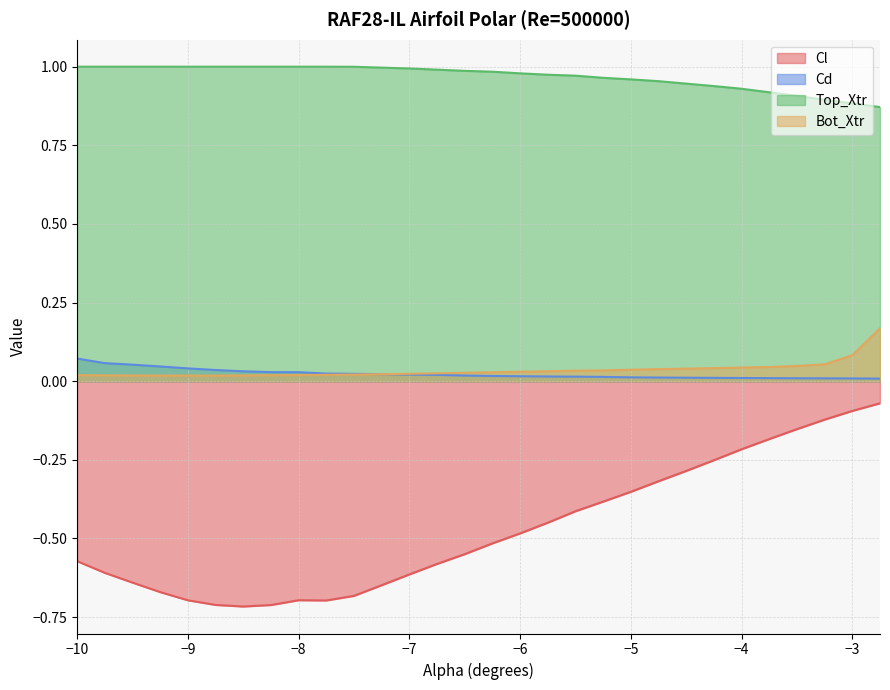

What are all the series names shown in the legend?

Cl, Cd, Top_Xtr, Bot_Xtr